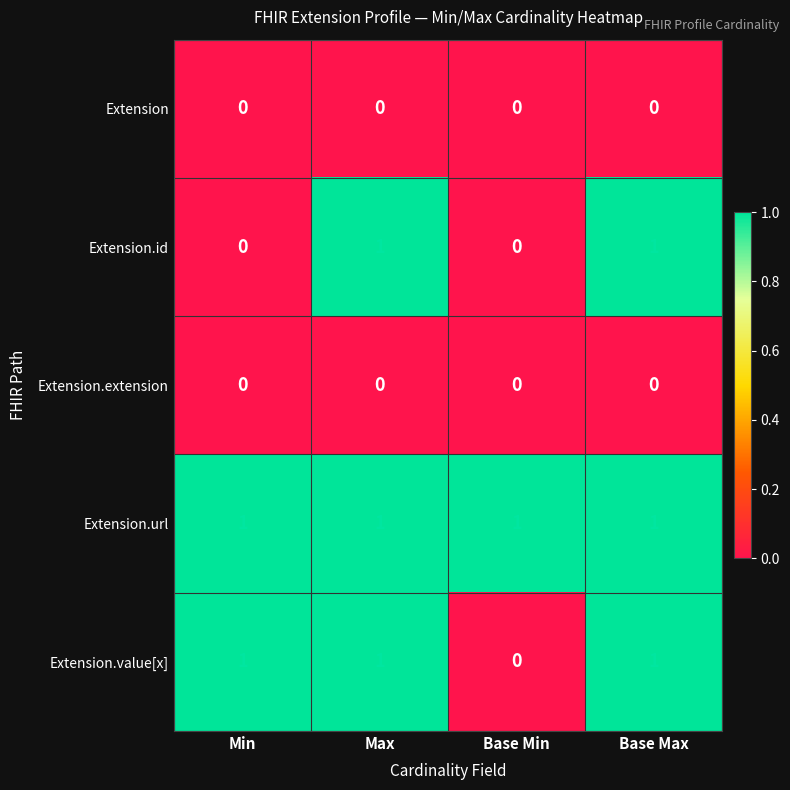

Is it true that Extension.url equals 2 at Max?

False